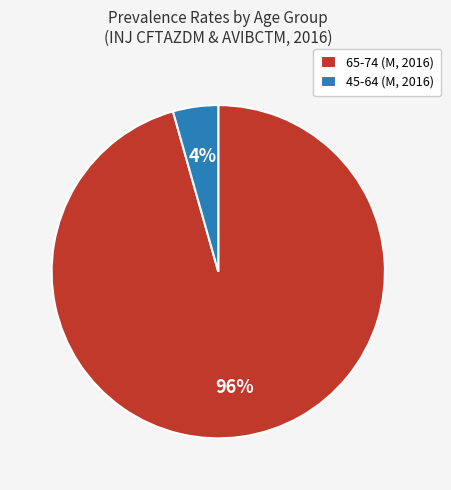

Which category accounts for the majority?

65-74 (M, 2016)